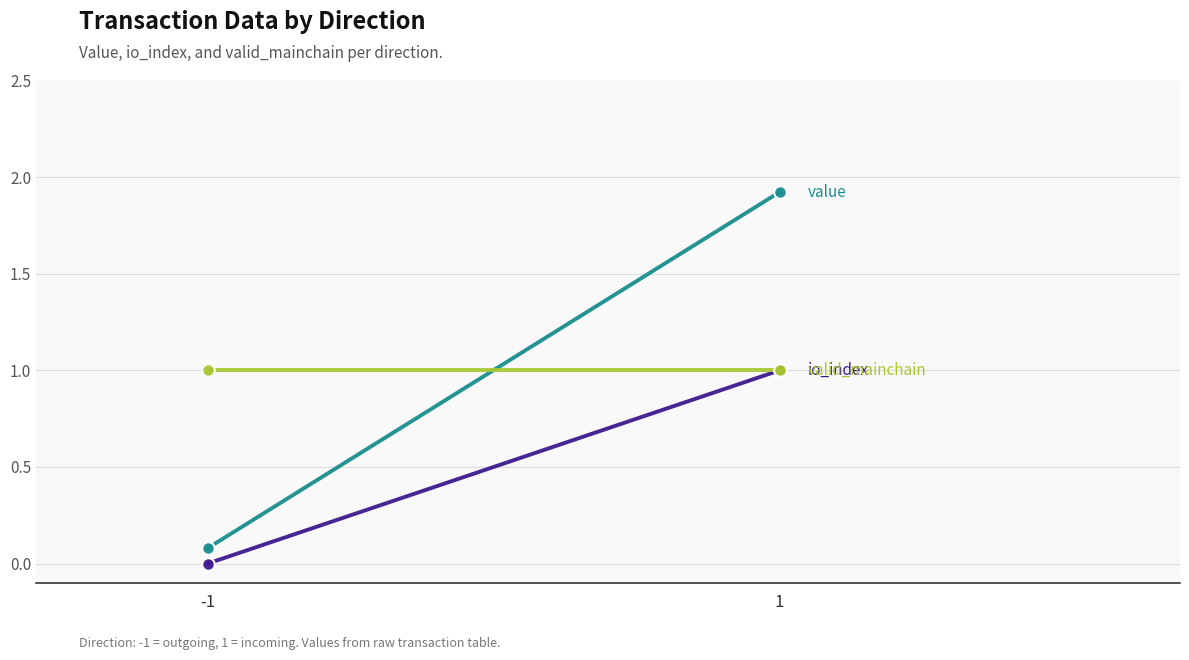

Between -1 and 1, which series saw the biggest shift?

value